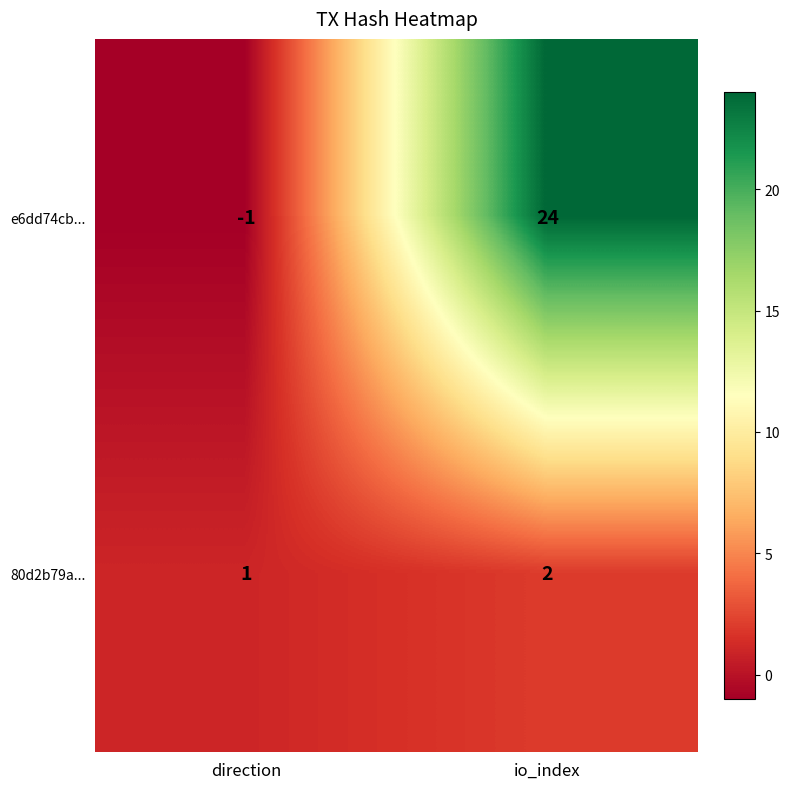

Where is 80d2b79a... nearest to the value 1?

direction